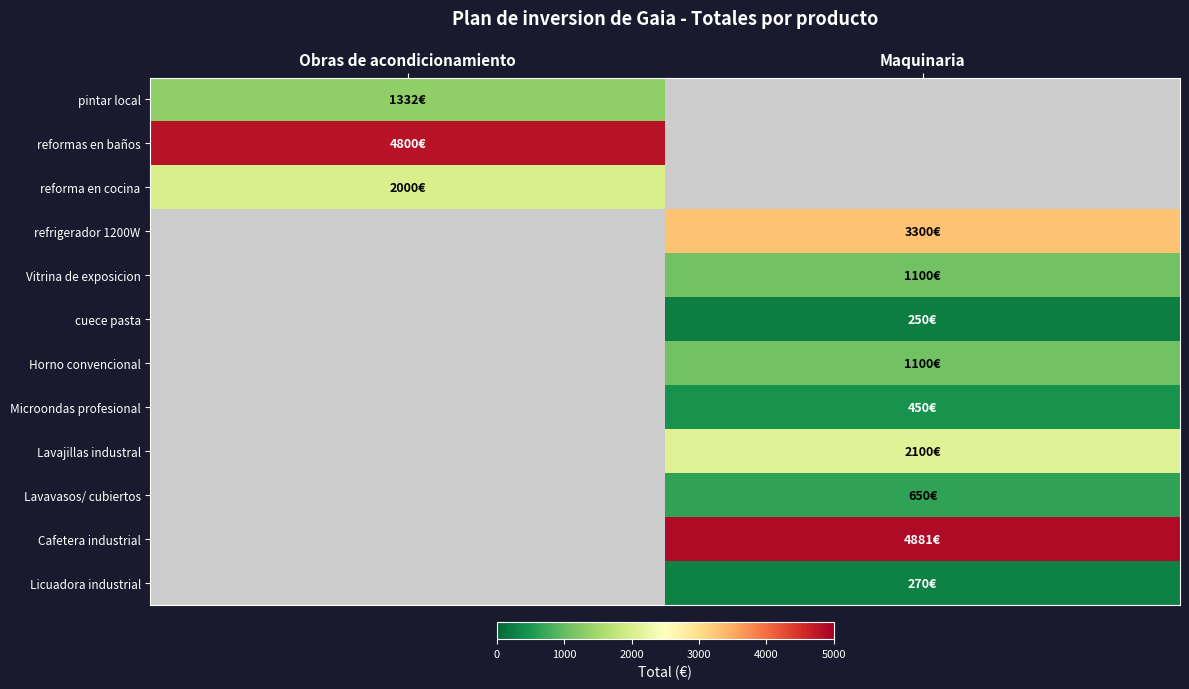

At how many categories does at least one series exceed 2898?

2